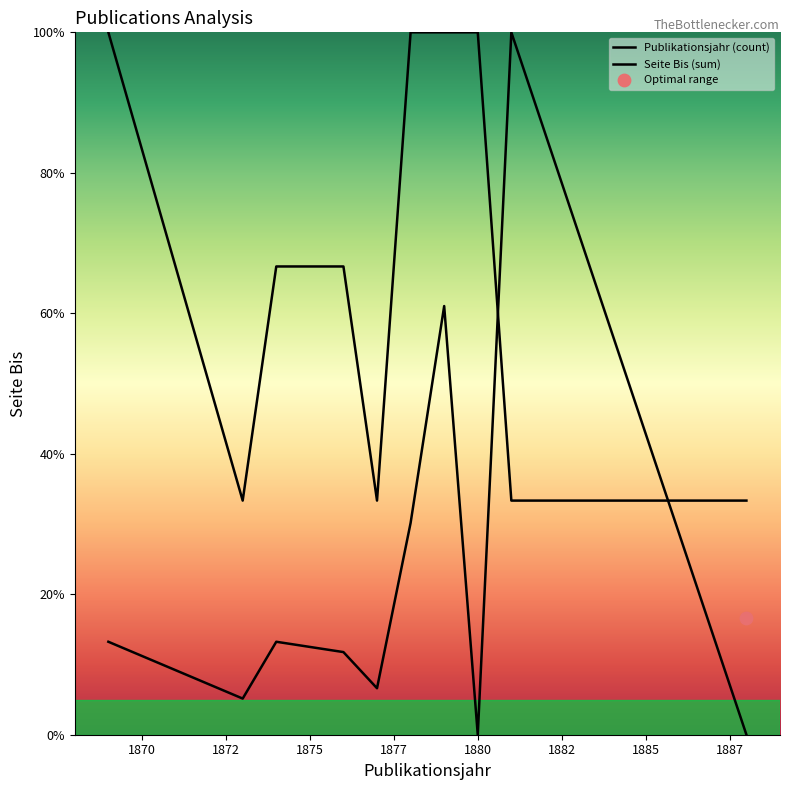

Which series contains the highest Y value?

Publikationsjahr (count)